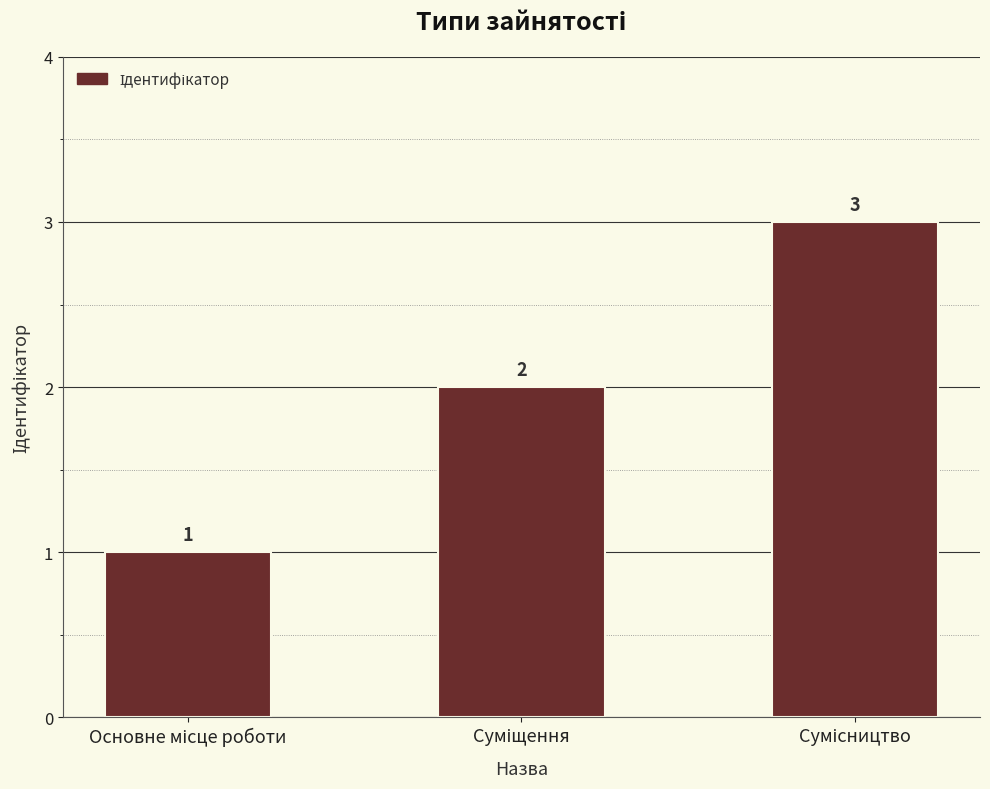

What is the maximum value shown in the chart?

3